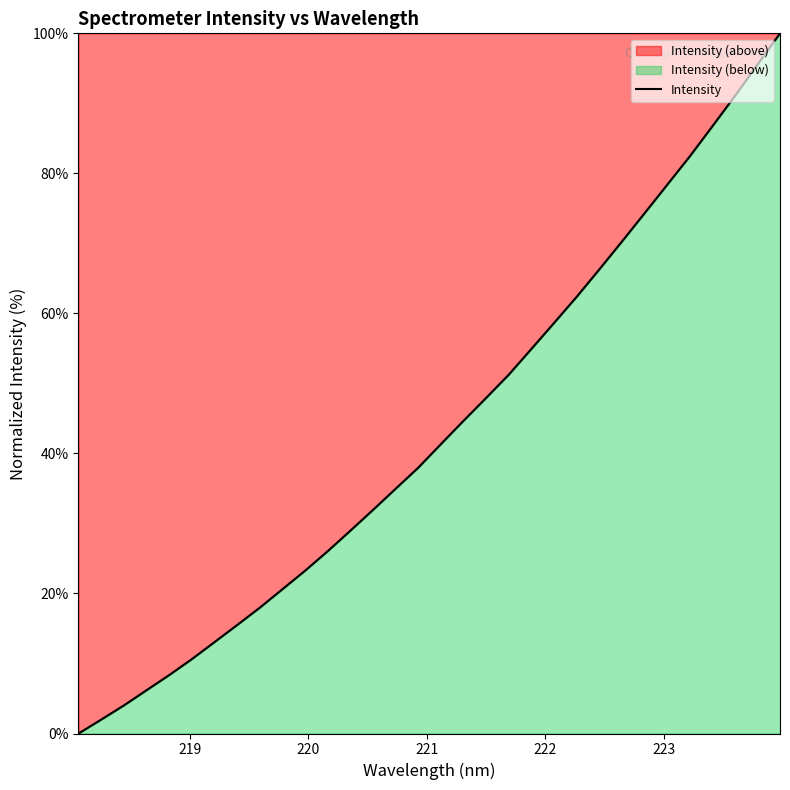

What is the average value?

43.3